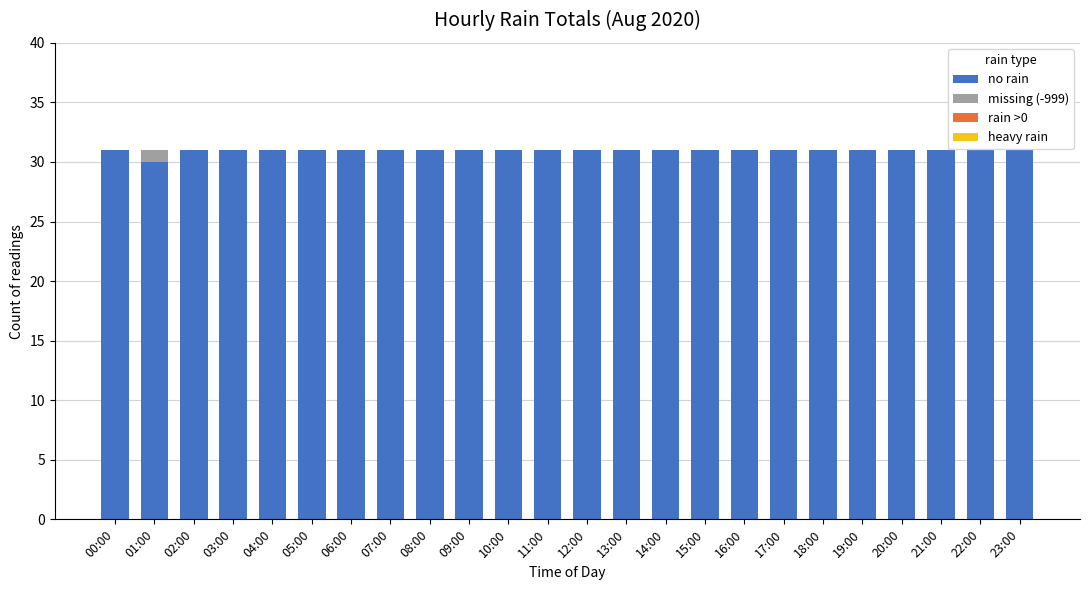

The no rain series shows 31 at 05:00. True or false?

True